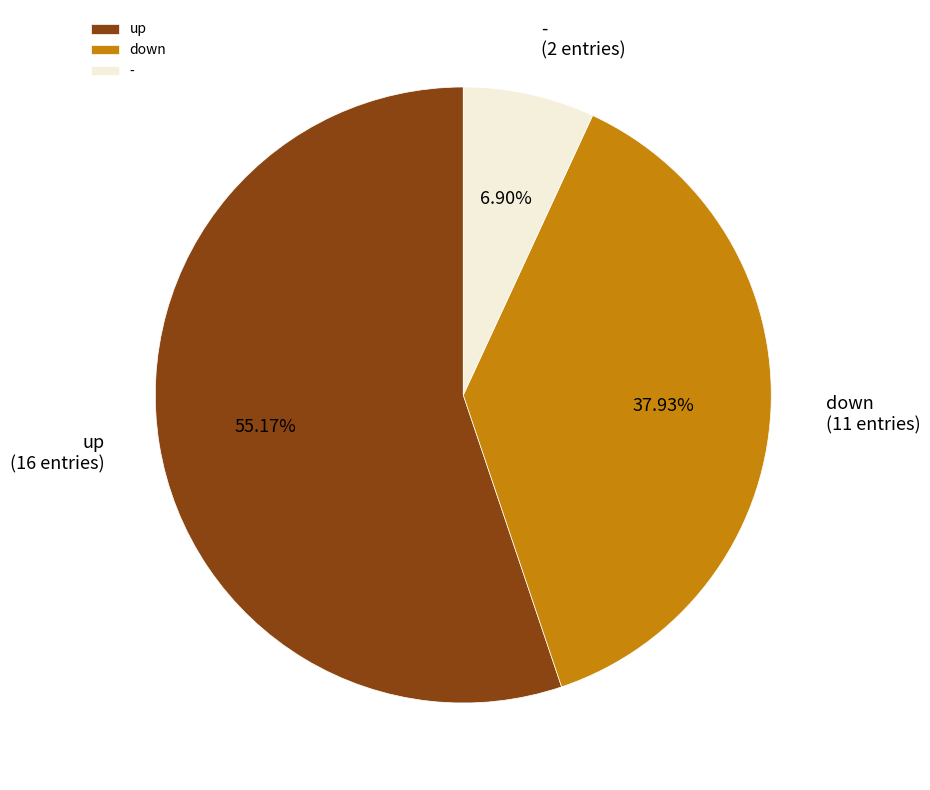

Which category accounts for the majority?

up